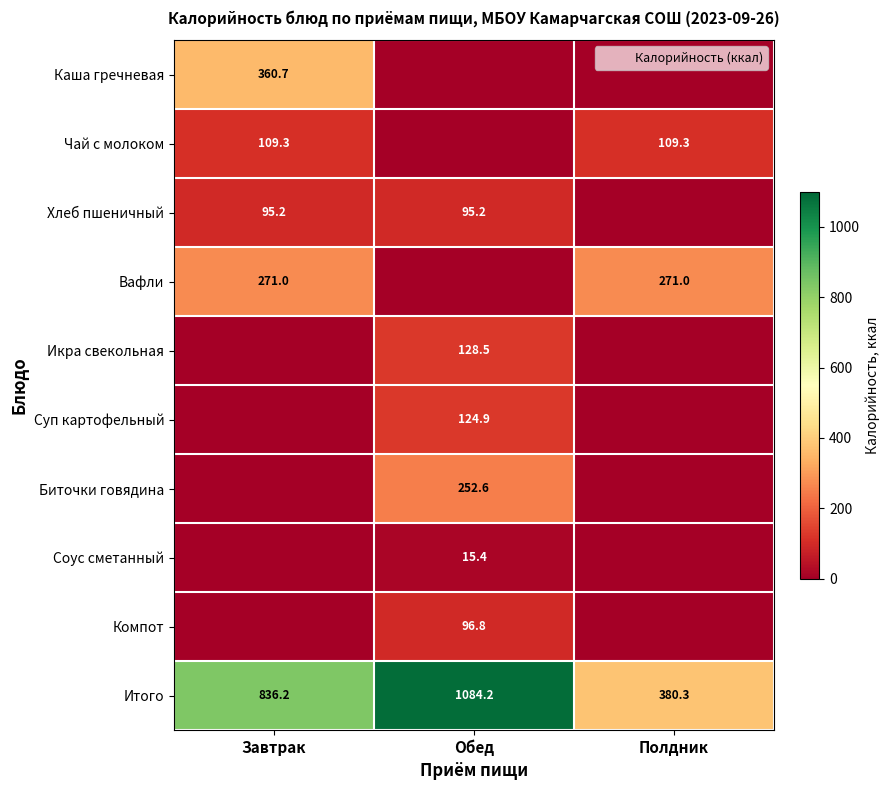

How many series are shown in this chart?

10